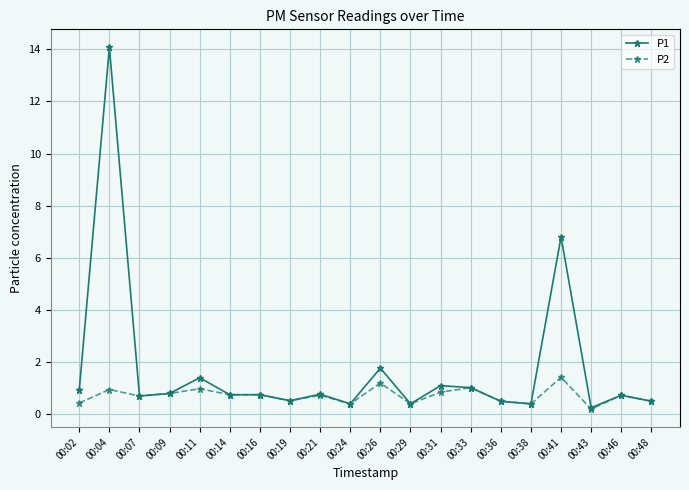

True or false: P1 has a value of 0.4 at 00:38.

True